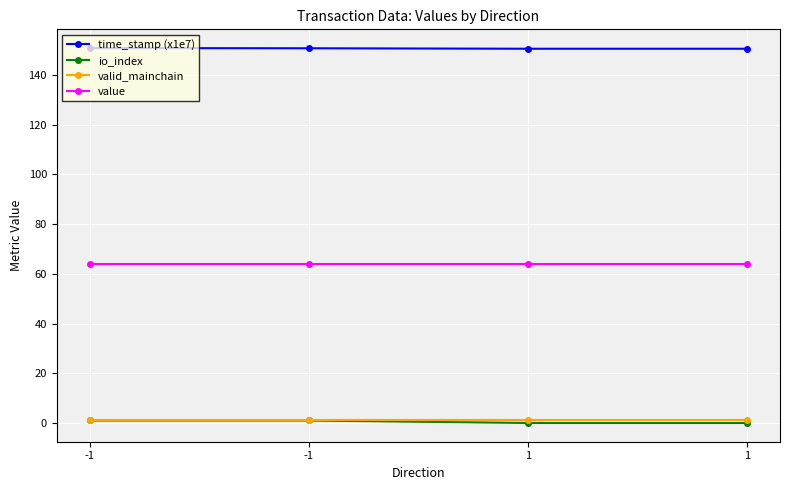

Is this an area chart (filled region under the line)?

No